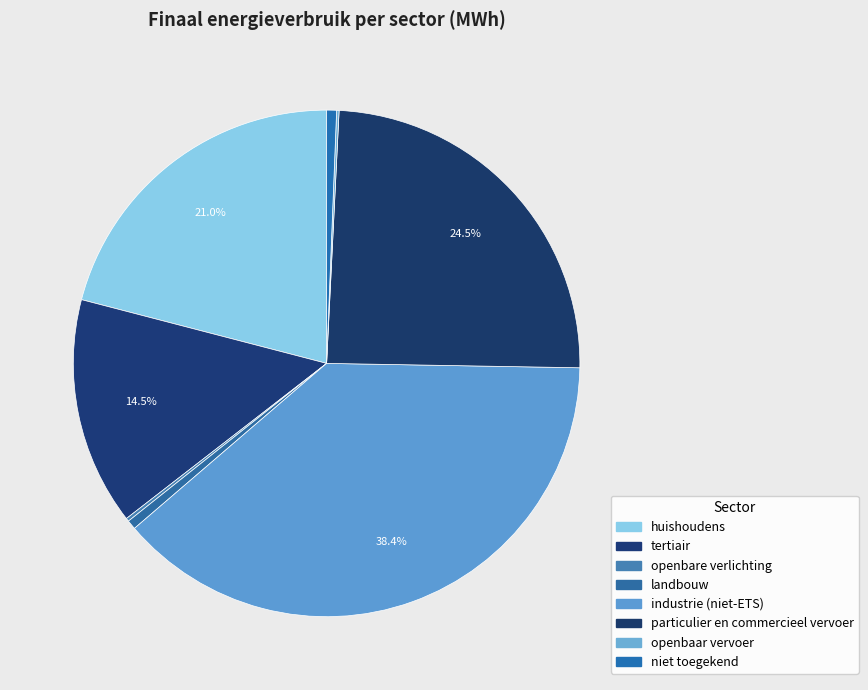

To the nearest percent, what percentage of the pie is particulier en commercieel vervoer?

24%